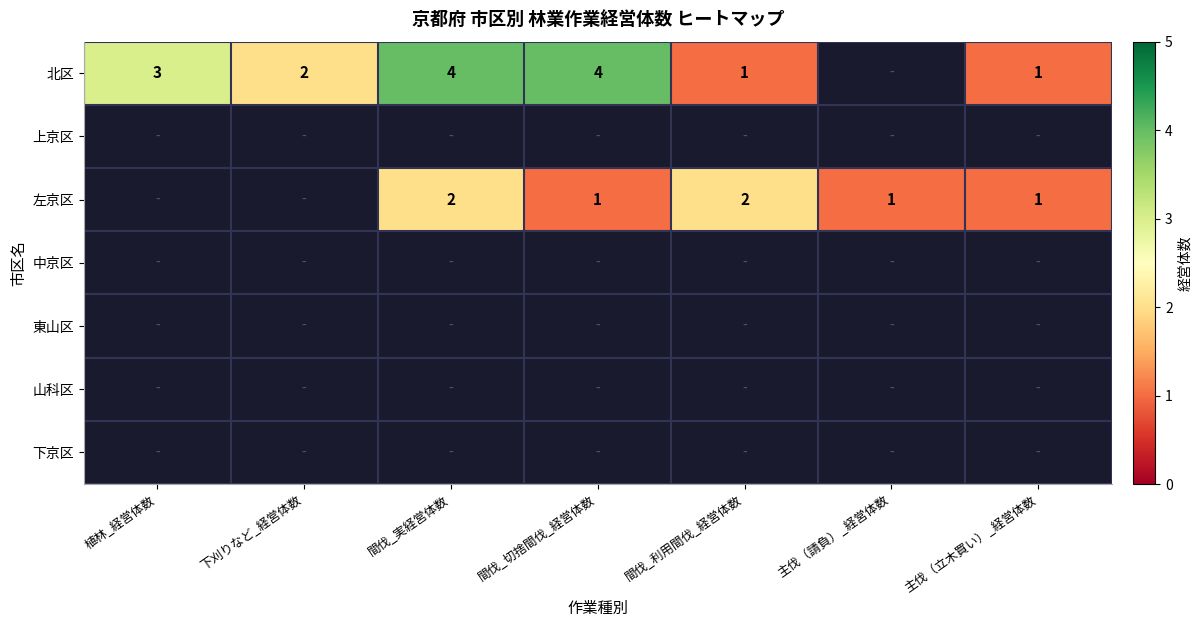

What is the greatest value displayed?

4.0